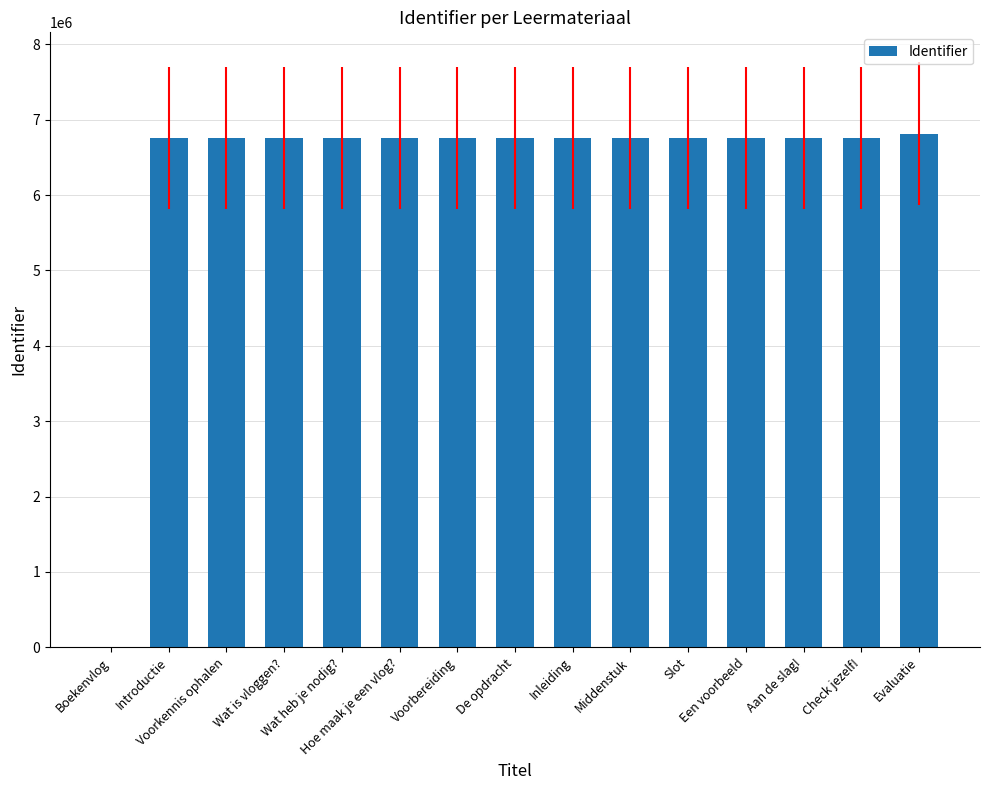

What is the average value?

6313933